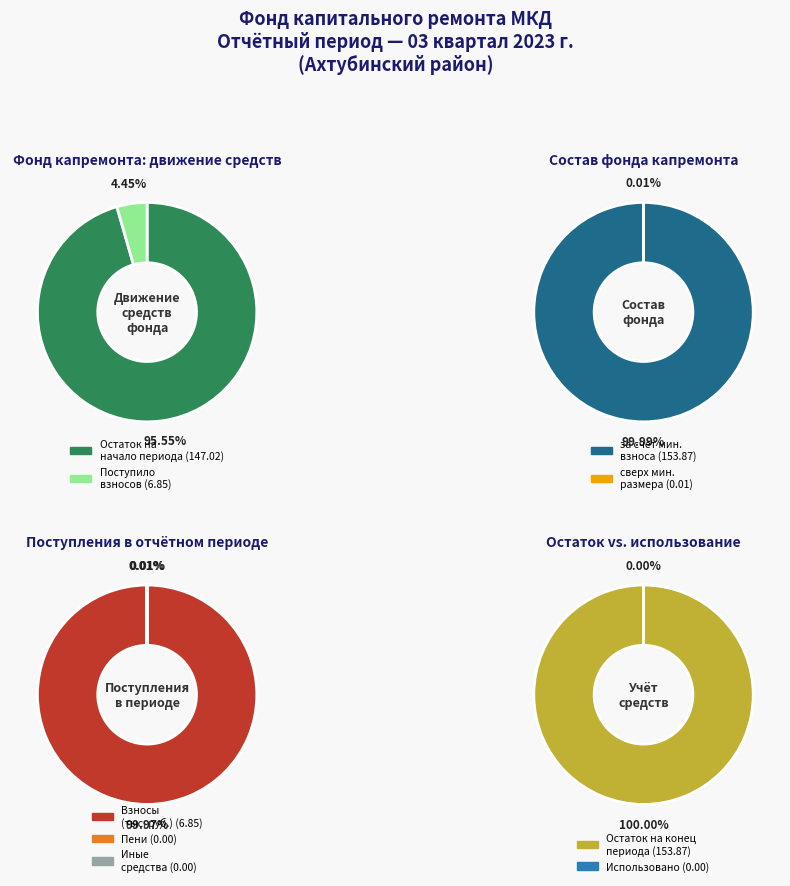

Between сверх минимального размера взноса and за счет минимального взноса, which is larger?

за счет минимального взноса